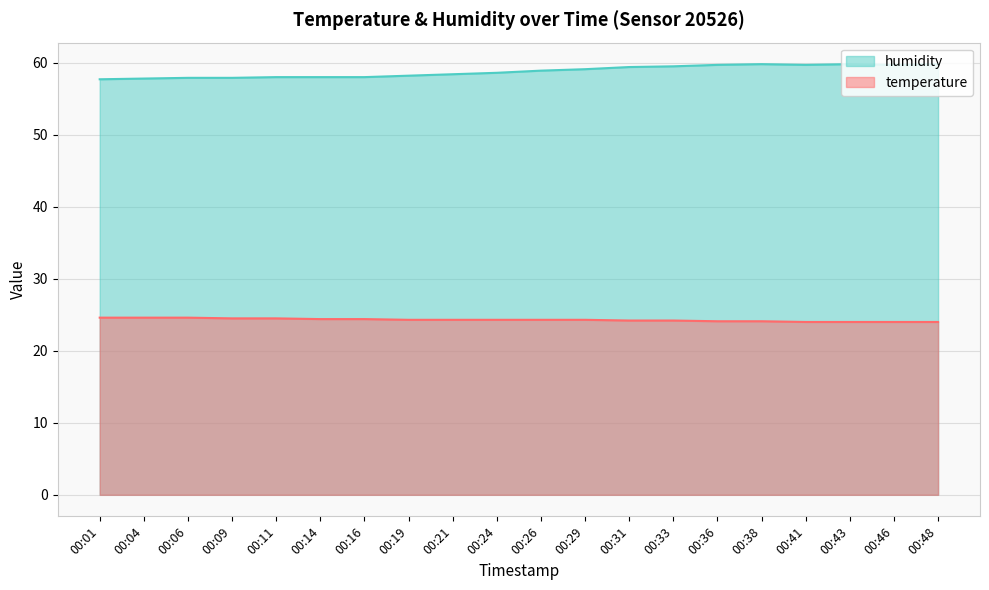

Does the chart display data point markers on the line(s)?

No